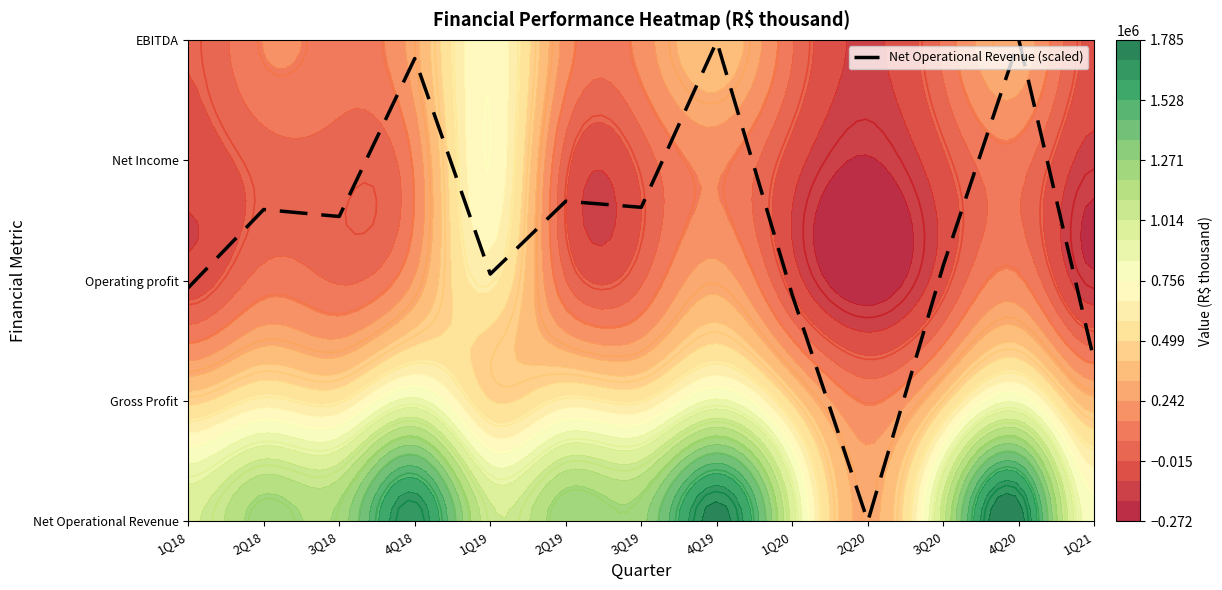

The value at 4Q19 is 4.0. True or false?

True